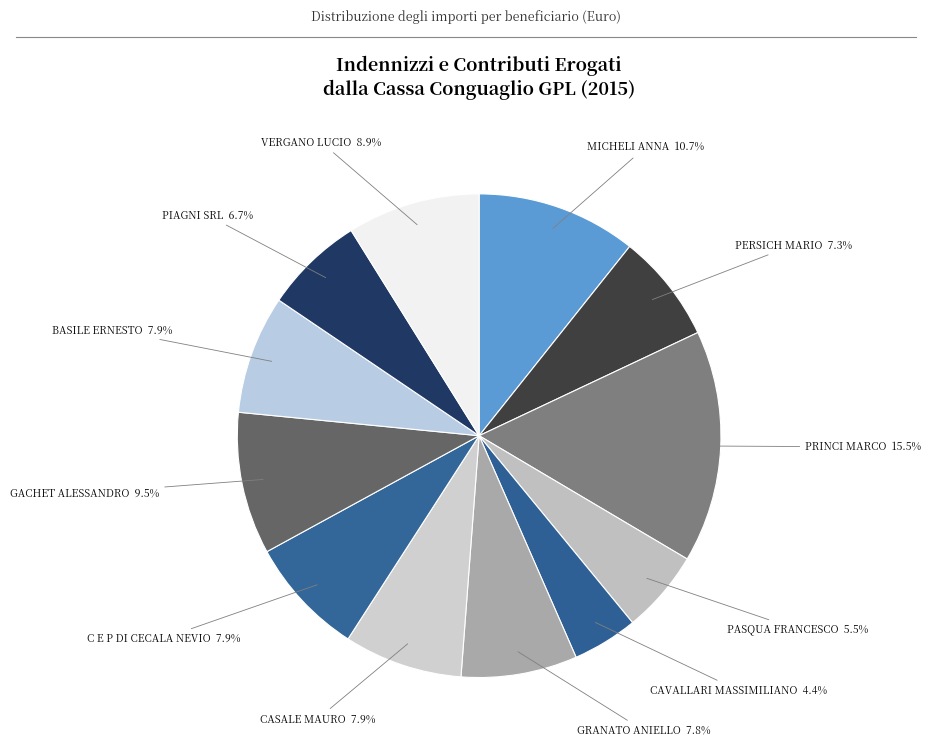

True or false: BASILE ERNESTO accounts for 8% of the total.

True